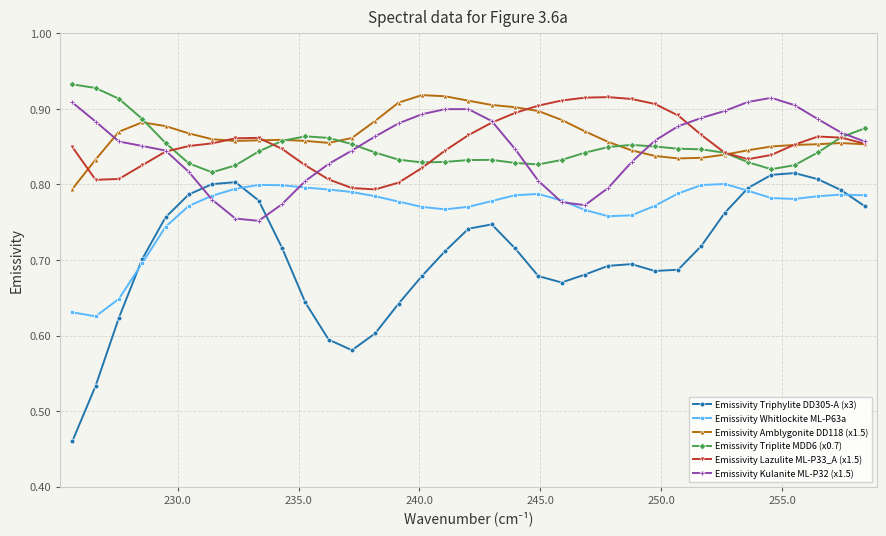

Count the Emissivity Kulanite ML-P32 (x1.5) values in the range 0 to 1.

35